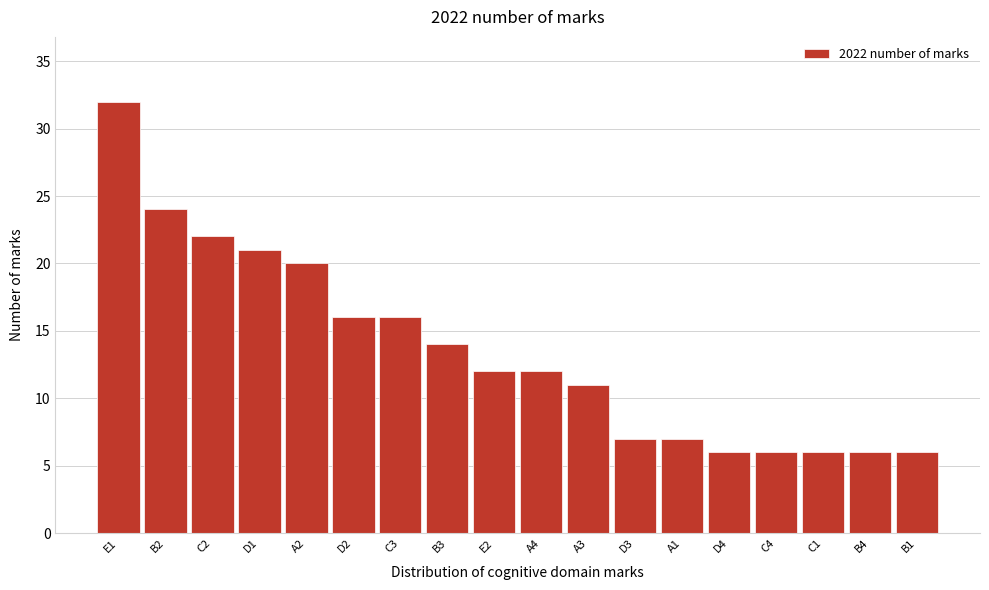

Reading right to left, what are all the values shown in this chart?

6	6	6	6	6	7	7	11	12	12	14	16	16	20	21	22	24	32